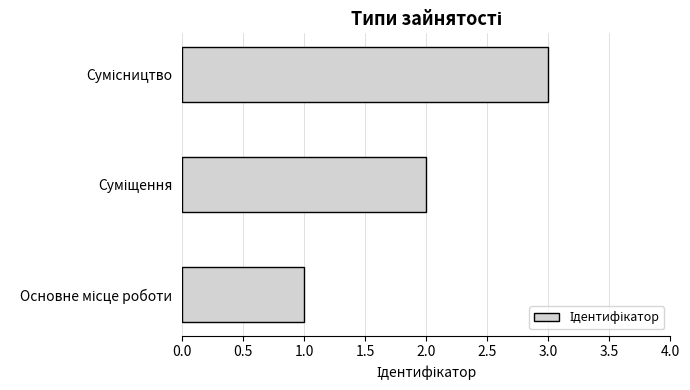

What is the sum of all values?

6